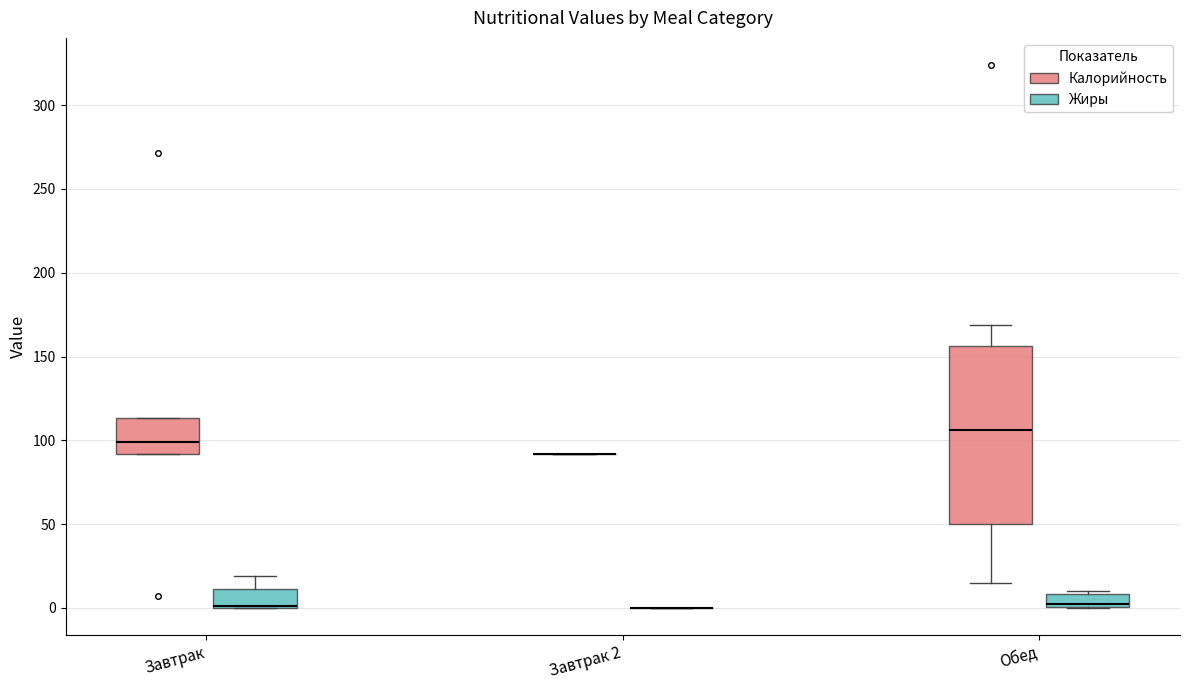

Reading left to right, transcribe this box plot: for each box, give where its median line is, the range the box spans, and where its two whiskers end, as read against the y-axis. The values are not printed on the chart, so give them approximately, as read against the axis.

Завтрак (Калорийность): median 100, box 90 to 115, whiskers 90 to 115
Завтрак (Жиры): median 0 (drawn on the box's lower edge), box 0 to 10, whiskers 0 to 20
Завтрак 2 (Калорийность): box collapsed to a line at 90, whiskers 90 to 90
Завтрак 2 (Жиры): box collapsed to a line at 0, whiskers 0 to 0
Обед (Калорийность): median 105, box 50 to 155, whiskers 15 to 170
Обед (Жиры): median 0, box 0 to 10, whiskers 0 to 10 (just above the box's upper edge)